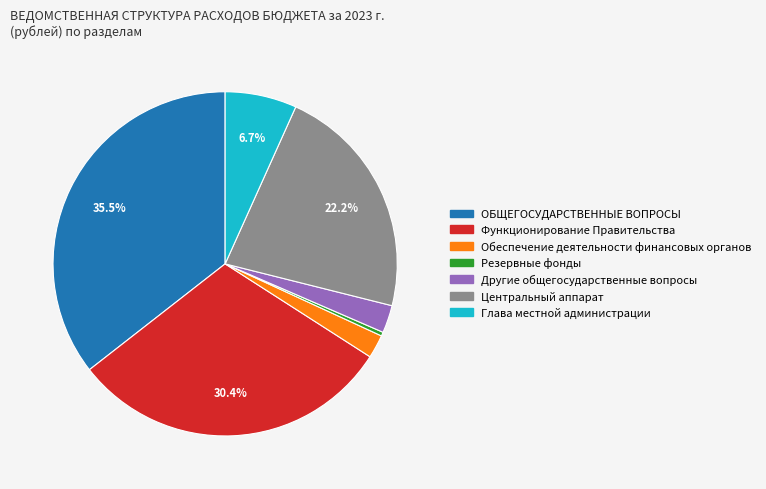

To the nearest percent, what is the average slice percentage?

14%